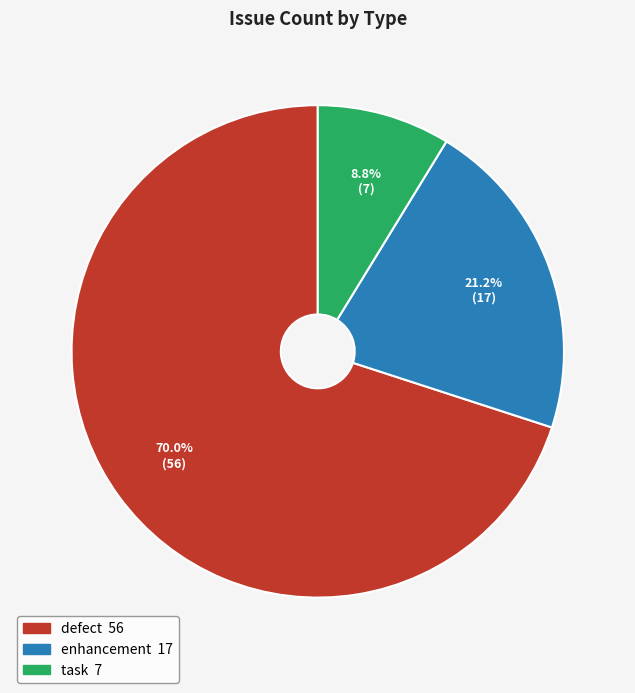

What is the majority slice?

defect